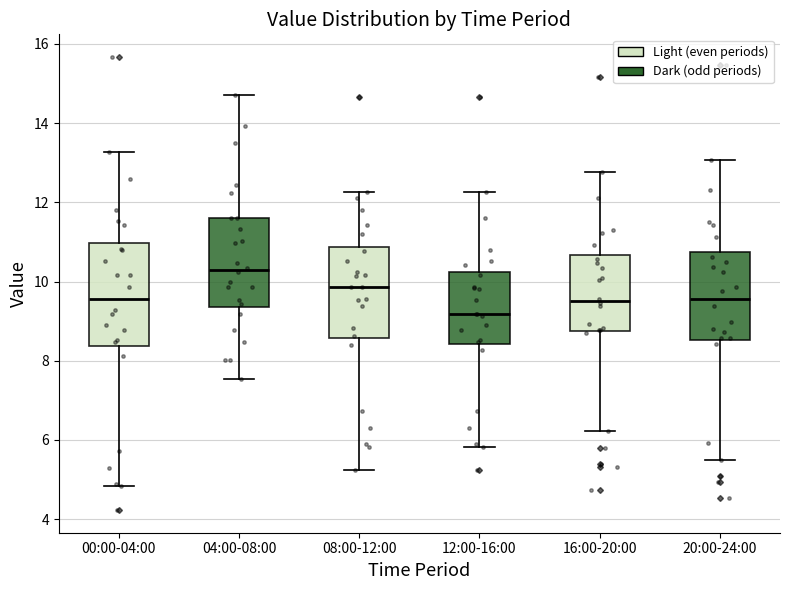

Which box's median line is the lowest?

12:00-16:00